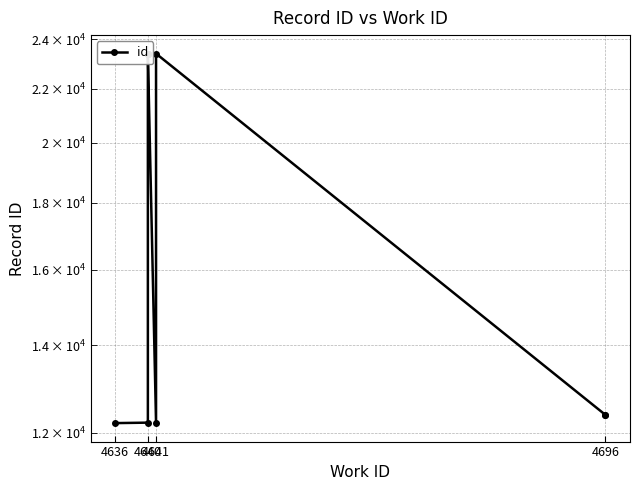

Reading left to right, extract all data points from this chart.

12209	12219	23397	23398	23399	23400	12220	23403	12386	12388